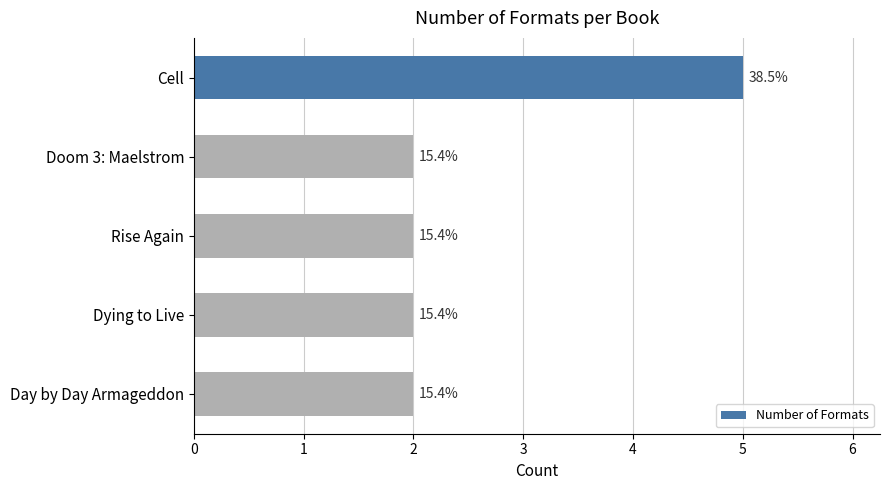

What is the minimum value shown in the chart?

2